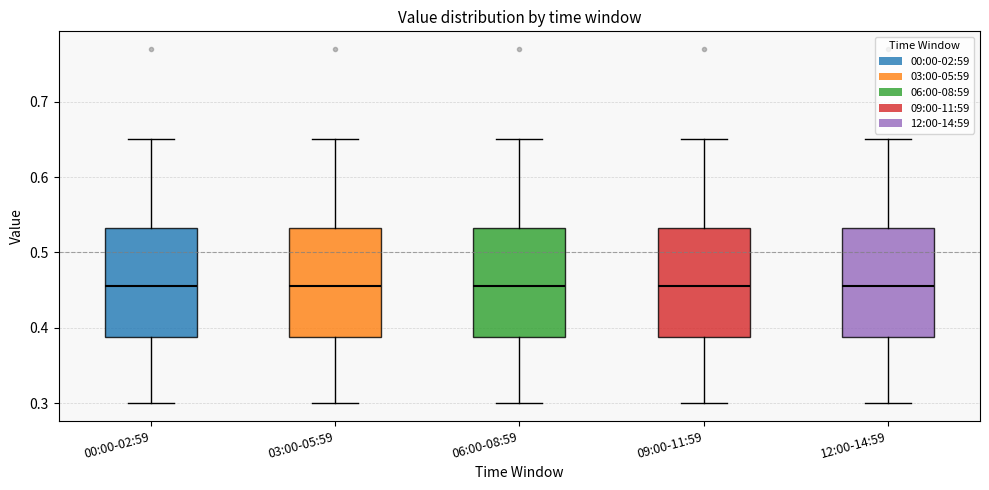

Reading left to right, transcribe this box plot: for each box, give where its median line is, the range the box spans, and where its two whiskers end, as read against the y-axis. The values are not printed on the chart, so give them approximately, as read against the axis.

00:00-02:59: median 0.46, box 0.39 to 0.53, whiskers 0.30 to 0.65
03:00-05:59: median 0.46, box 0.39 to 0.53, whiskers 0.30 to 0.65
06:00-08:59: median 0.46, box 0.39 to 0.53, whiskers 0.30 to 0.65
09:00-11:59: median 0.46, box 0.39 to 0.53, whiskers 0.30 to 0.65
12:00-14:59: median 0.46, box 0.39 to 0.53, whiskers 0.30 to 0.65